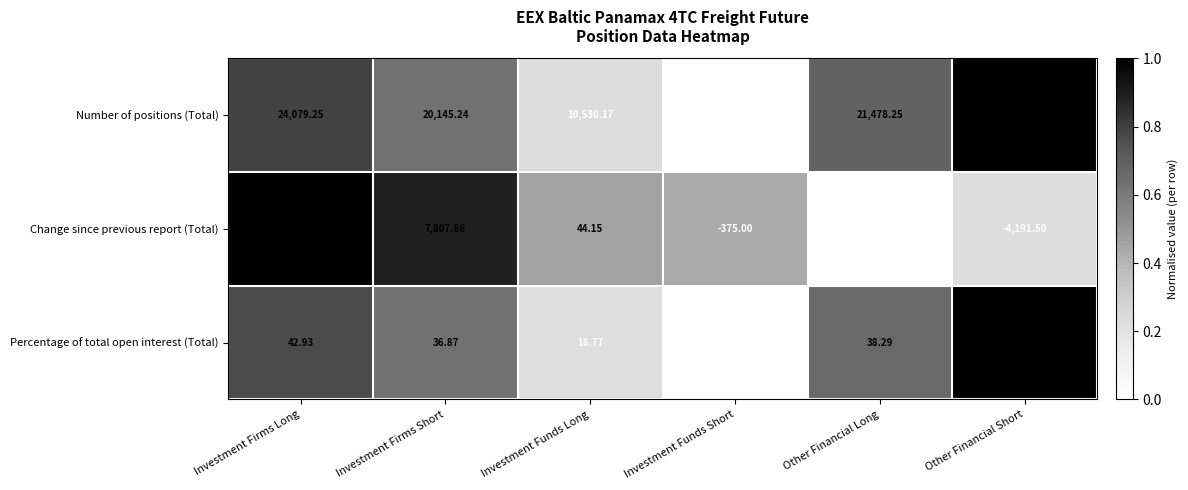

Rank the series by their maximum value, from lowest to highest.

Percentage of total open interest (Total), Change since previous report (Total), Number of positions (Total)